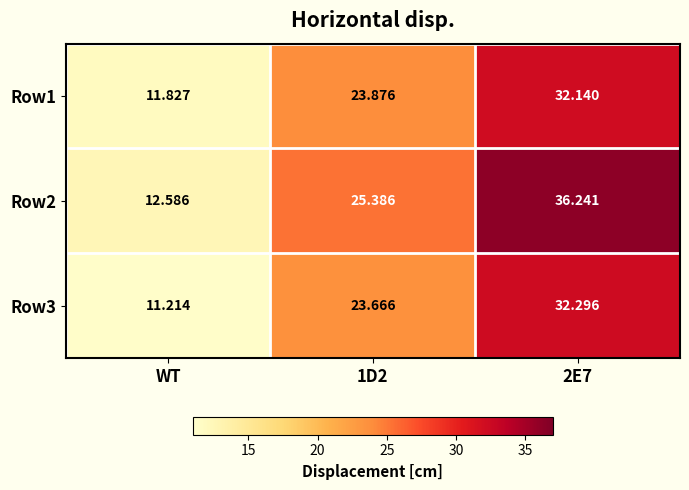

Is the value of Row2 at WT greater than the value of Row1 at WT?

Yes